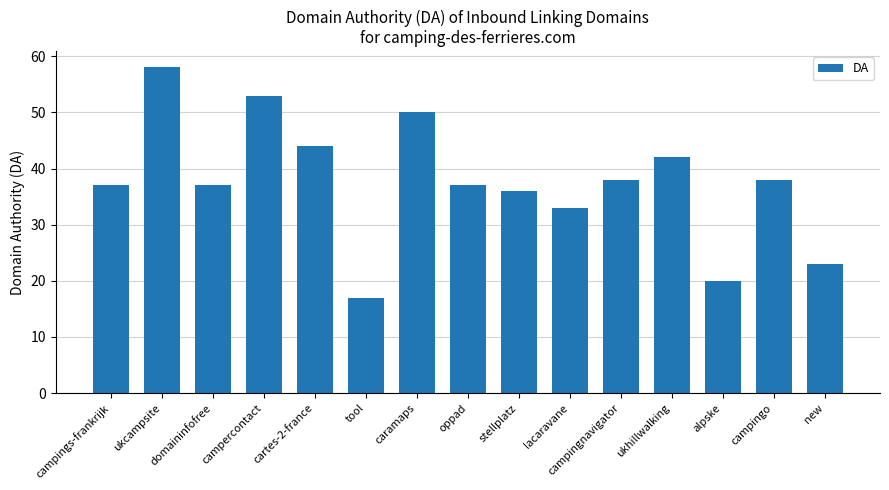

What is the approximate value at campings-frankrijk, to the nearest 5?

35